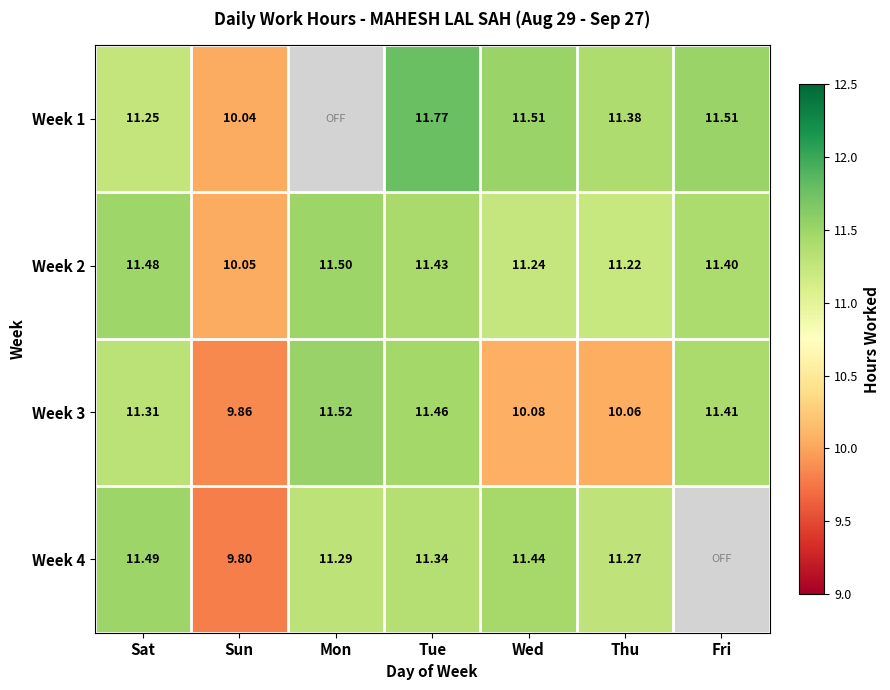

At how many categories does at least one series exceed 7?

7